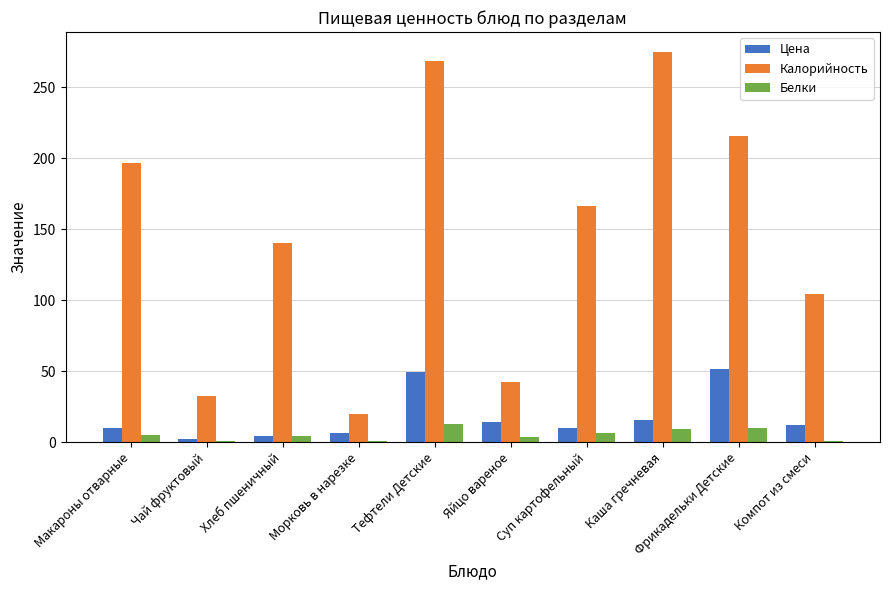

Which series changed the most between Морковь в нарезке and Фрикадельки Детские?

Калорийность